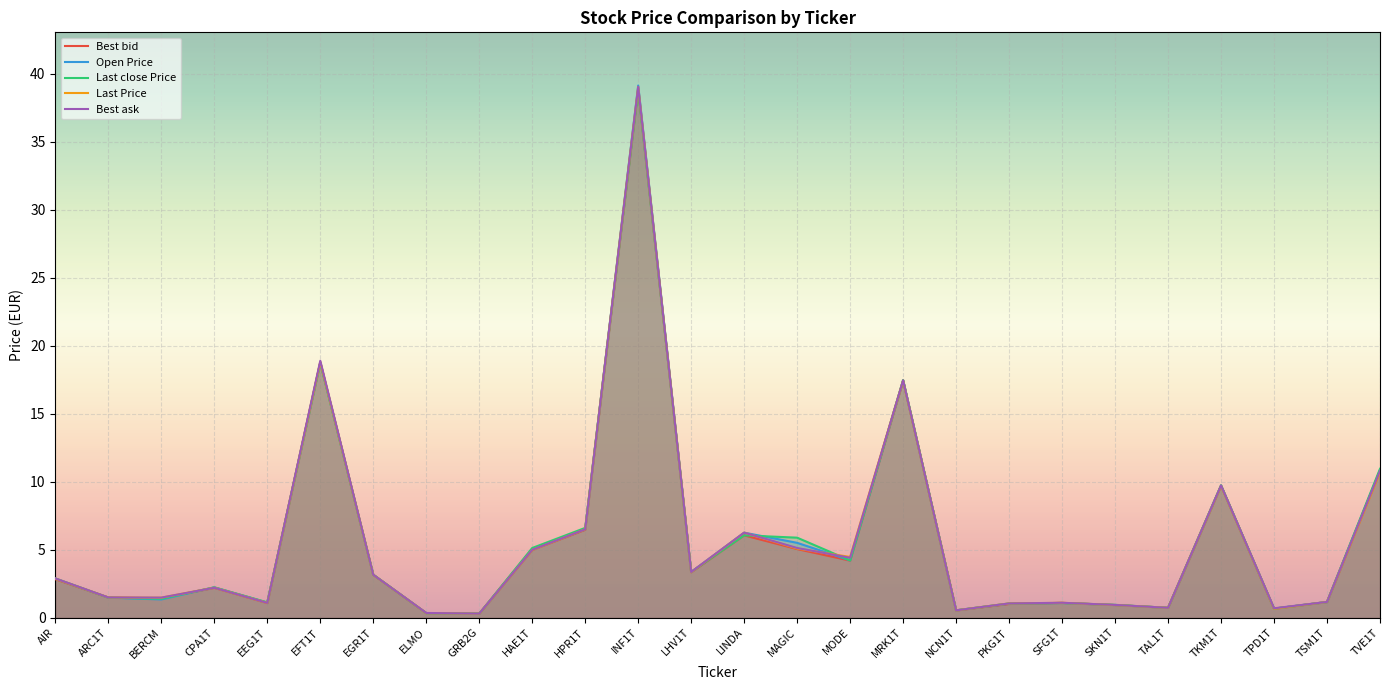

What is the label of the 14th point from the right?

LHV1T